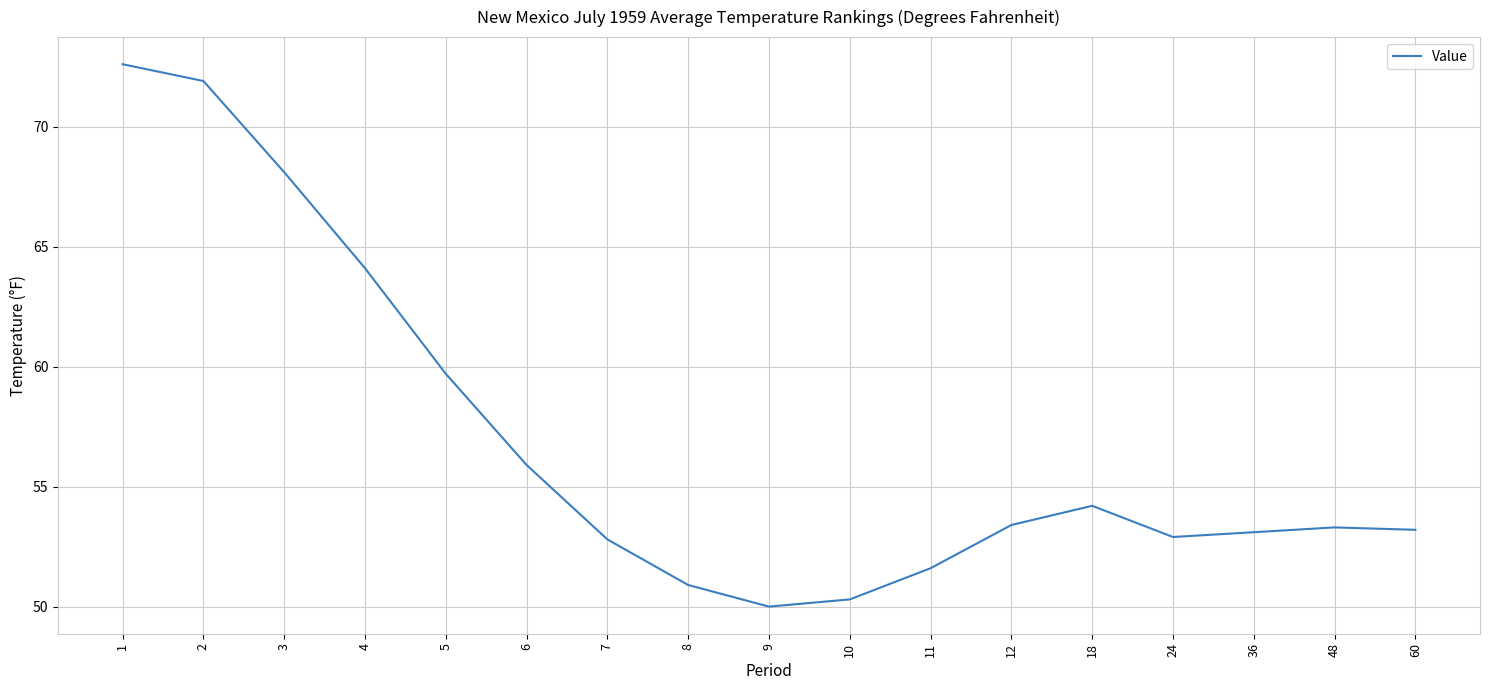

Does the chart display data point markers on the line(s)?

No